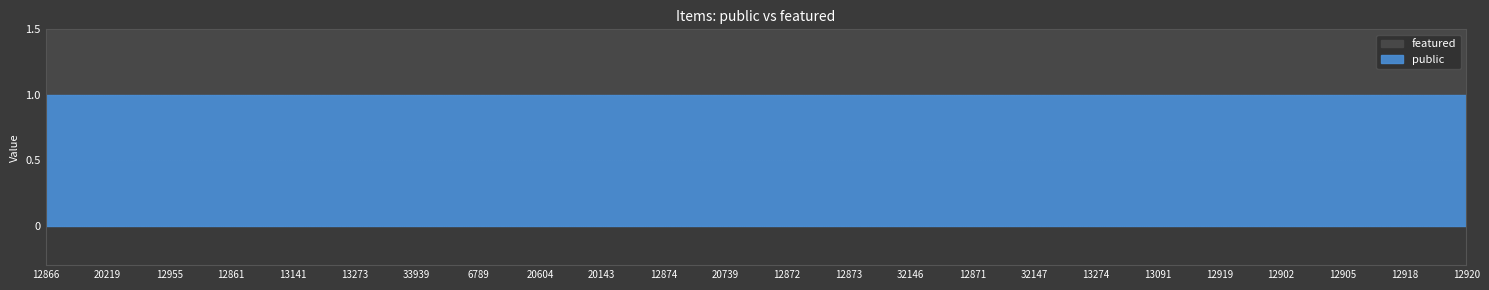

True or false: public and featured cross at least once.

False